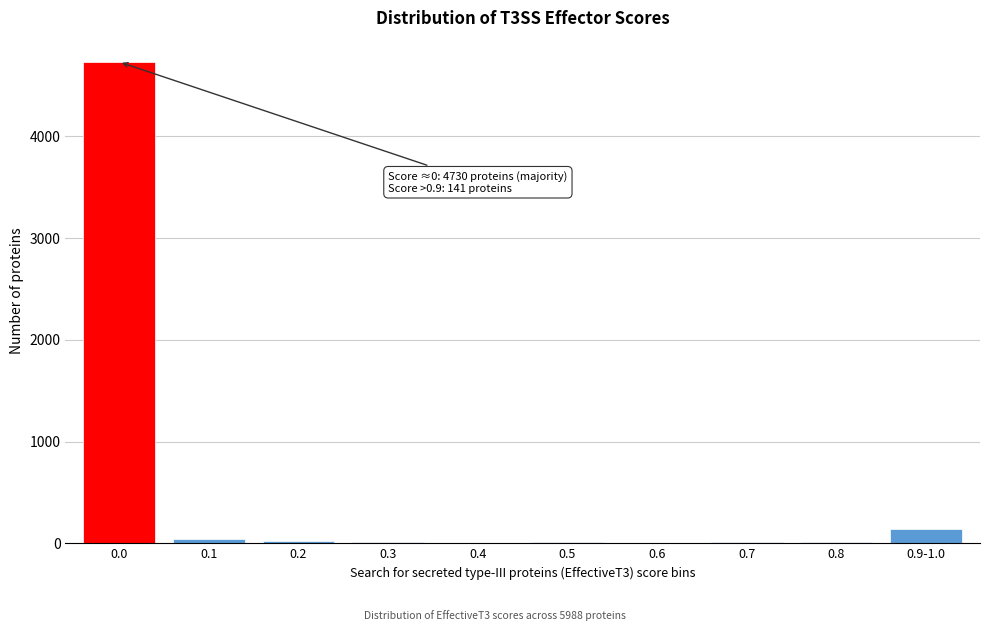

At which label is the value closest to 2368?

0.9-1.0